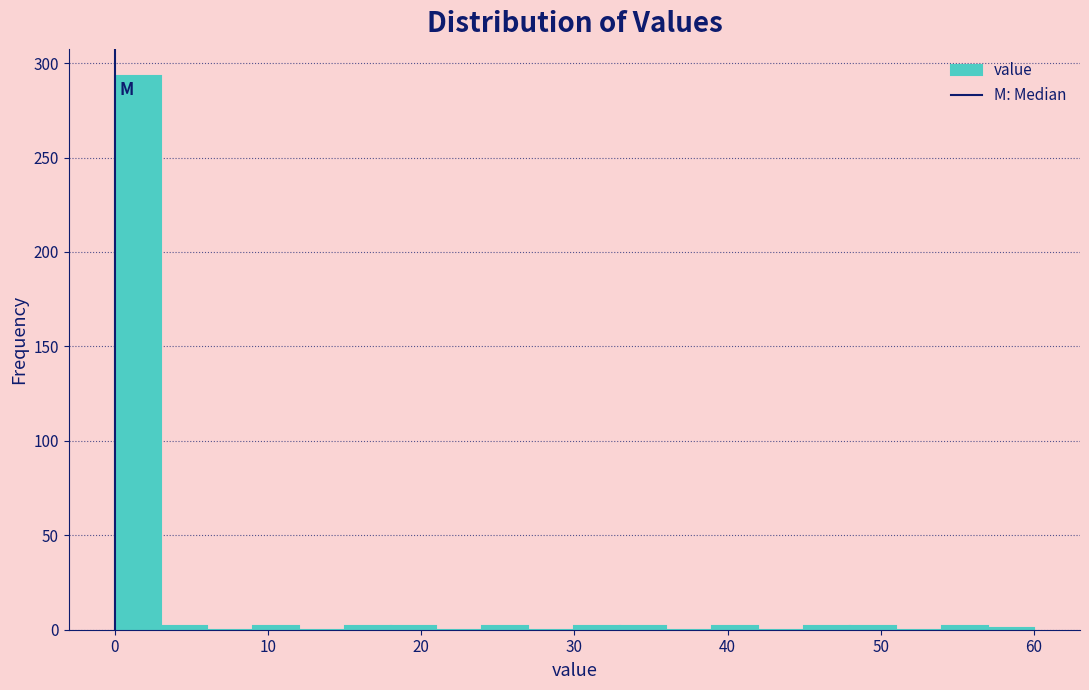

Read against the x-axis, roughly where is the centre of the tallest bar?

2